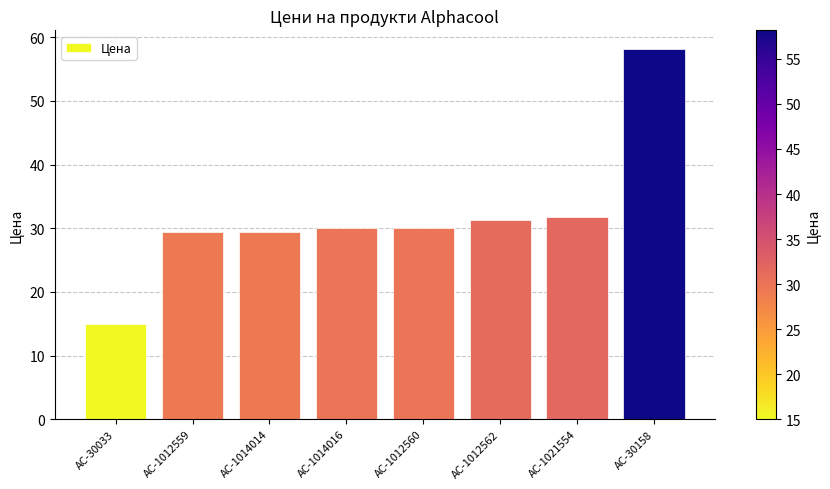

What is the change in value from AC-1012562 to AC-1021554?

+0.5